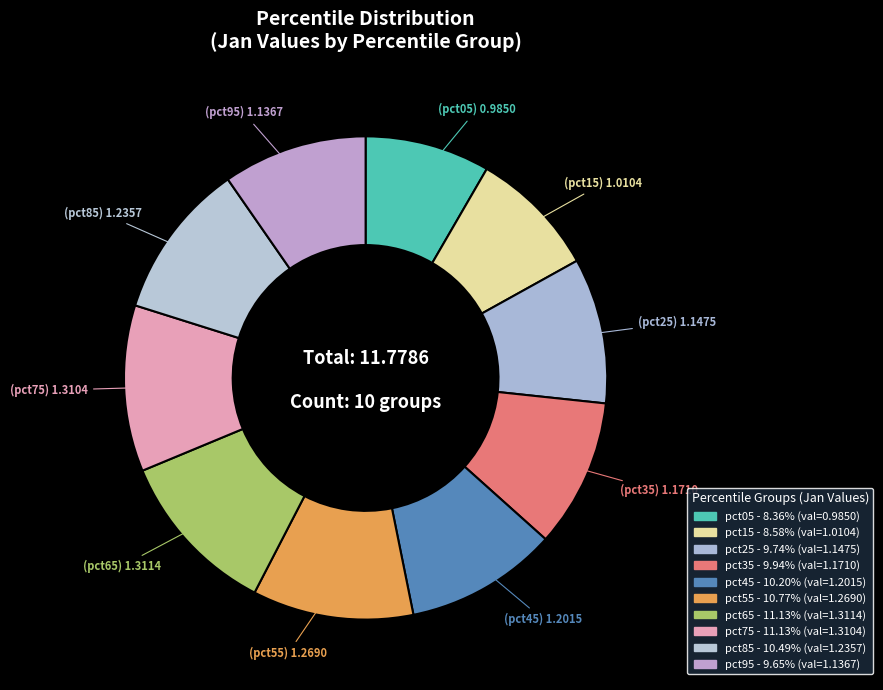

Is it true that pct05 is 16% of the pie?

False